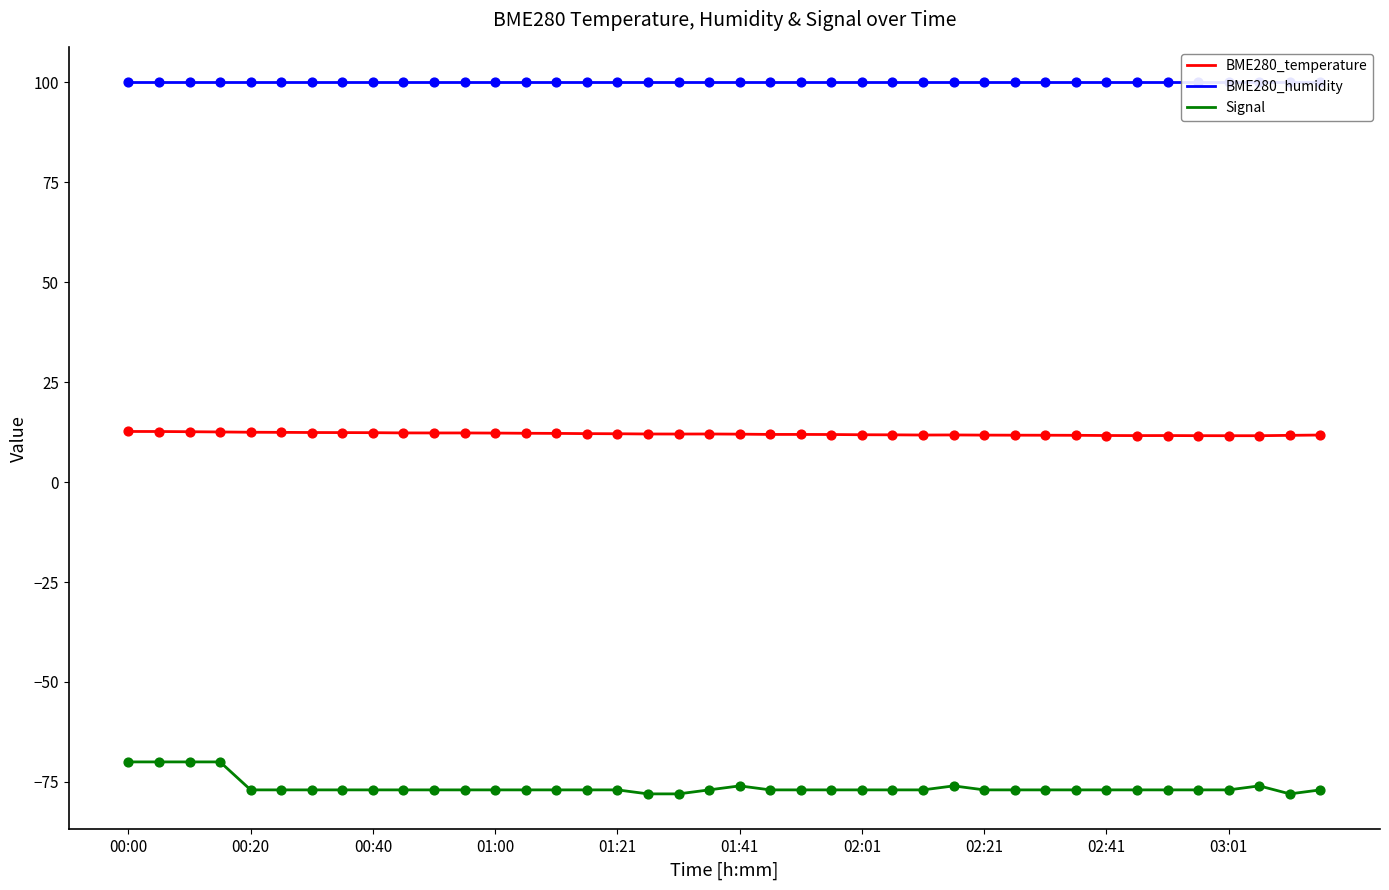

What are all the series names shown in the legend?

BME280_temperature, BME280_humidity, Signal